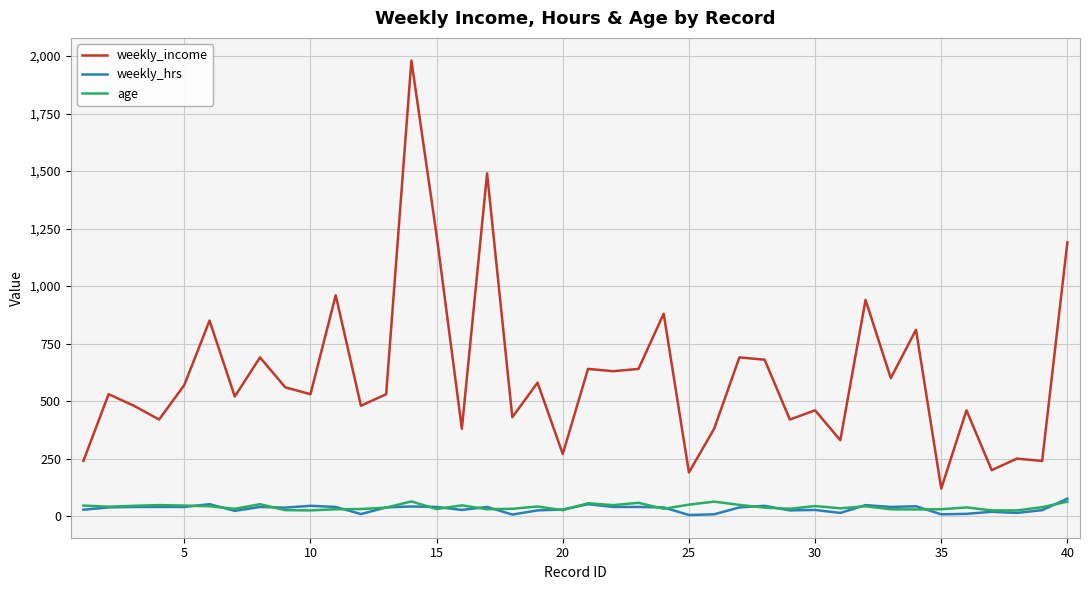

What is the maximum value for age?

64